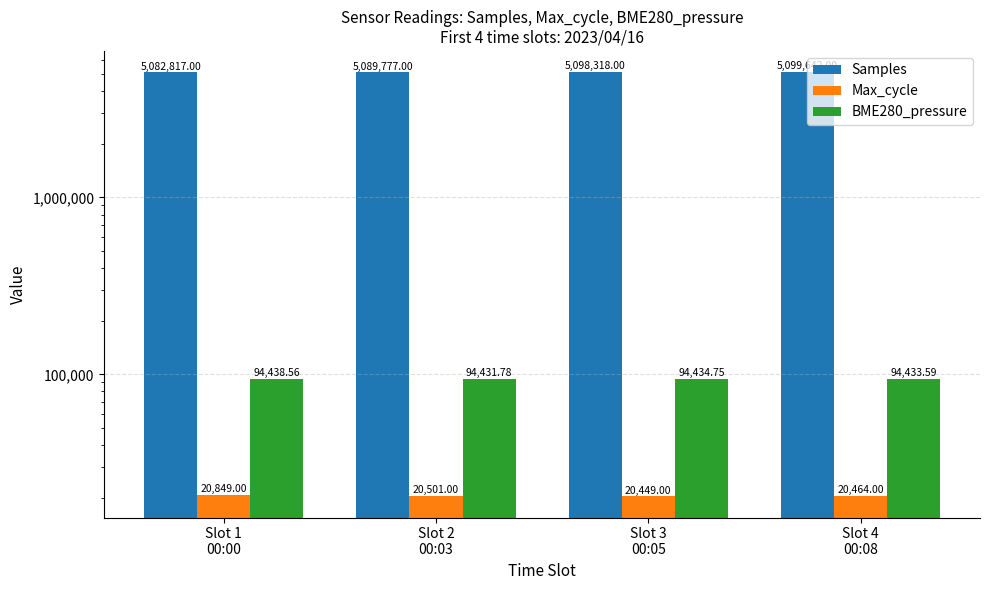

How many bars are there in total?

12